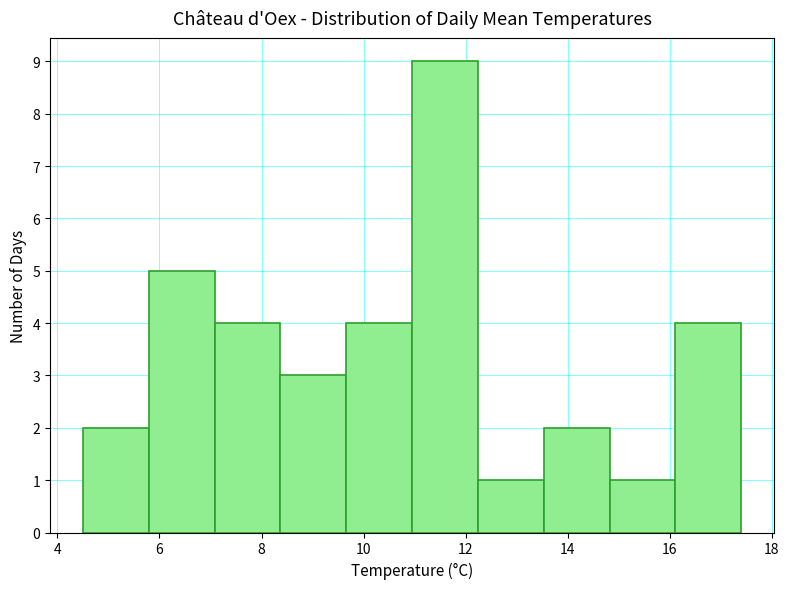

Reading left to right, transcribe this chart: for each bar, give the range it covers on the x-axis and its height. Neither the bar edges nor the heights are printed on the chart, so give them approximately, as read against the axes.

4.6 to 5.8: 2
5.8 to 7.0: 5
7.0 to 8.4: 4
8.4 to 9.6: 3
9.6 to 11.0: 4
11.0 to 12.2: 9
12.2 to 13.6: 1
13.6 to 14.8: 2
14.8 to 16.2: 1
16.2 to 17.4: 4